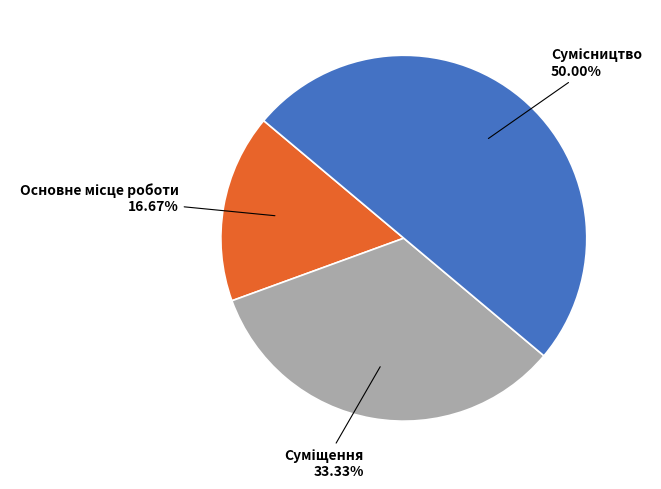

What is the ratio of the value at Основне місце роботи to the value at Суміщення?

0.5